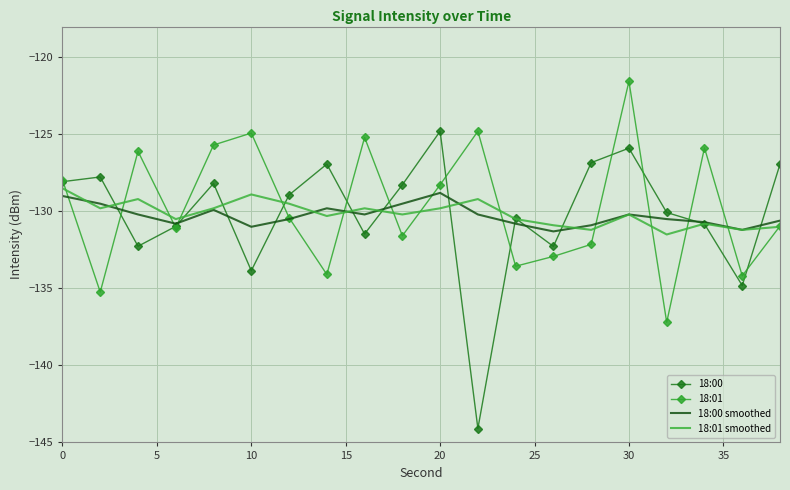

What are all the series names shown in the legend?

18:00, 18:01, 18:00 smoothed, 18:01 smoothed